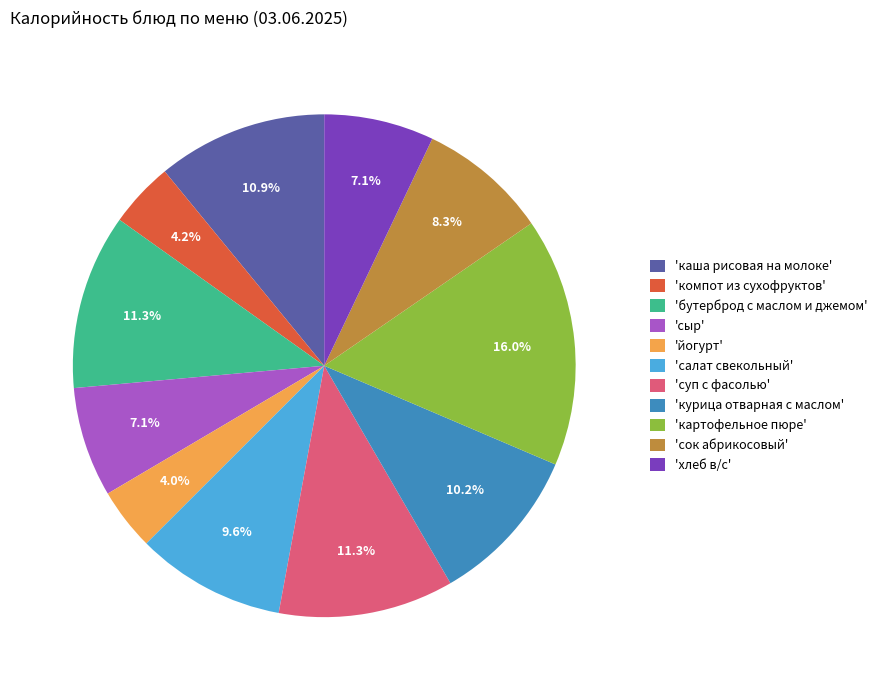

How much of the chart is everything except 'компот из сухофруктов'?

95.8%